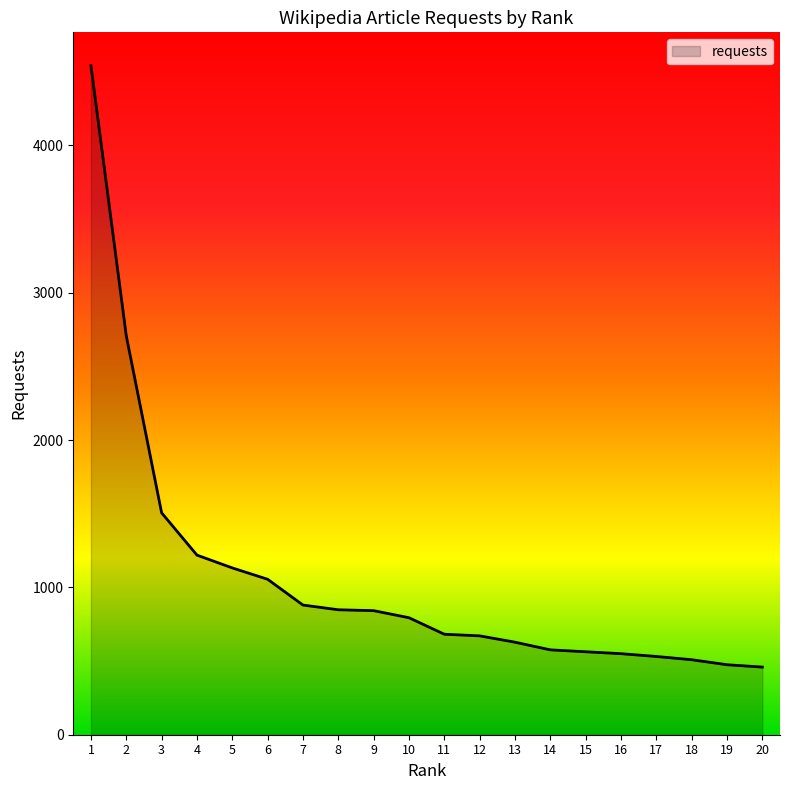

What is the greatest value displayed?

4540